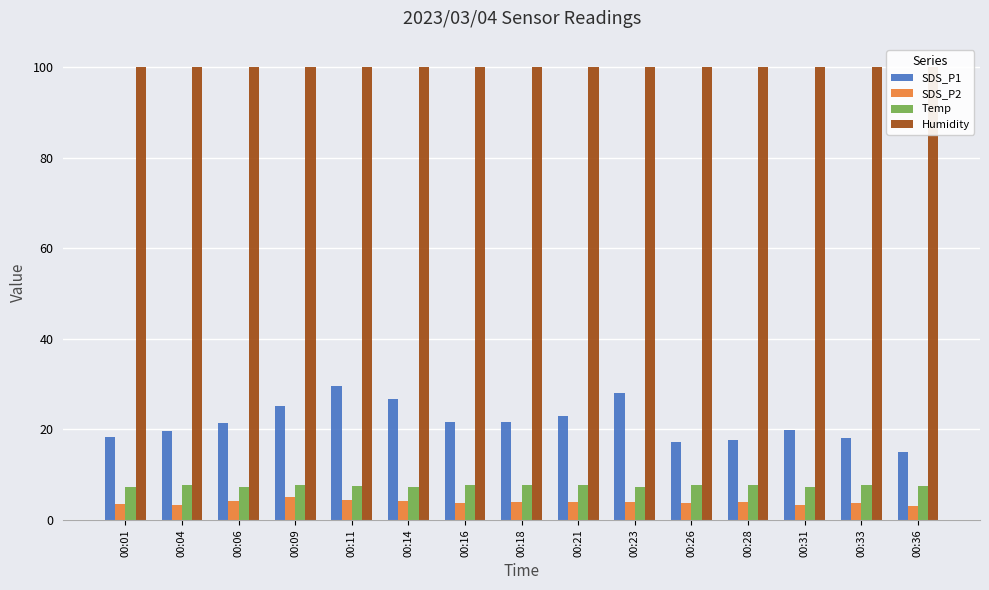

Which series changed the most between 00:14 and 00:33?

SDS_P1